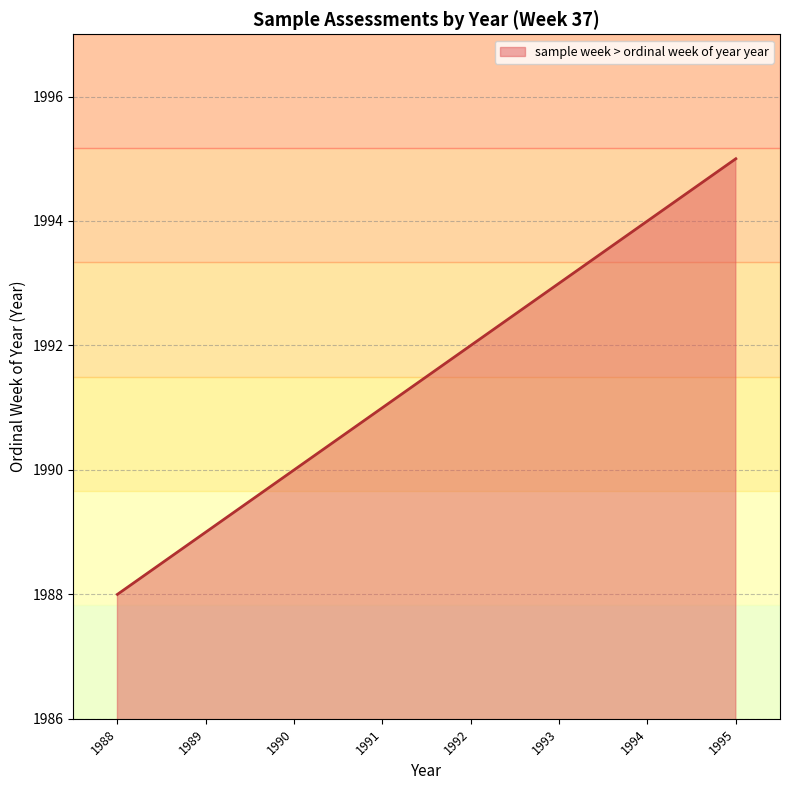

Rank the categories by value from lowest to highest.

1988, 1989, 1990, 1991, 1992, 1993, 1994, 1995